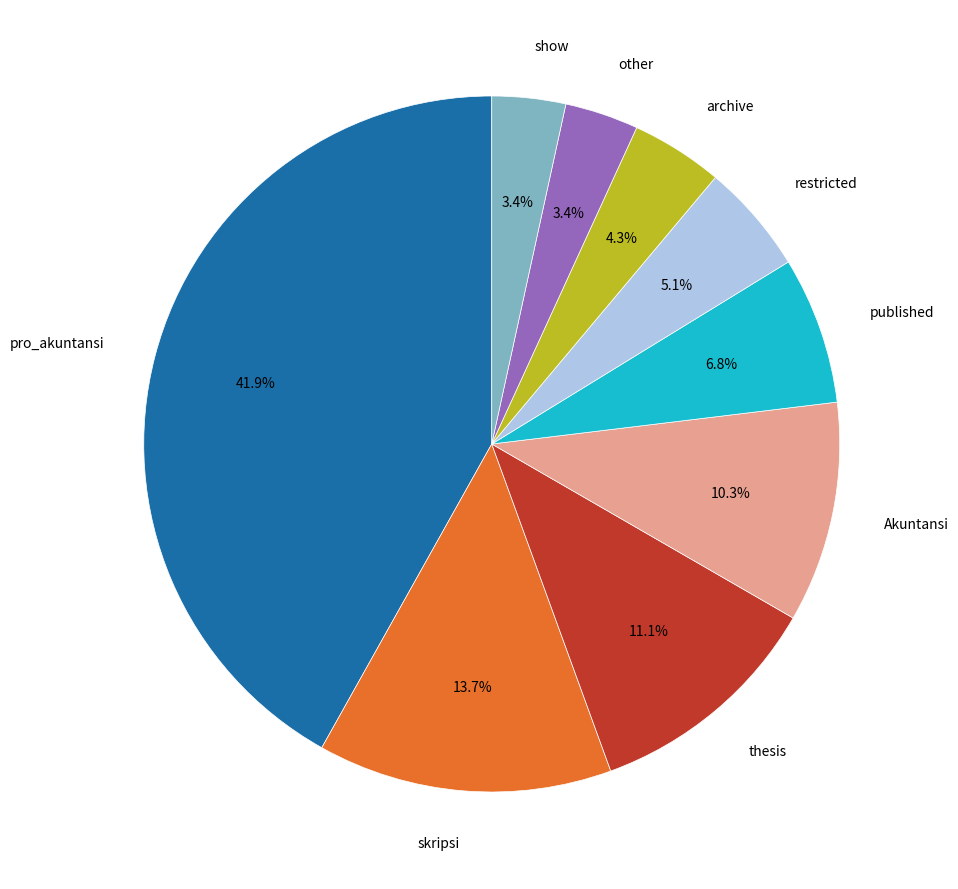

Is there a majority slice in this chart?

No